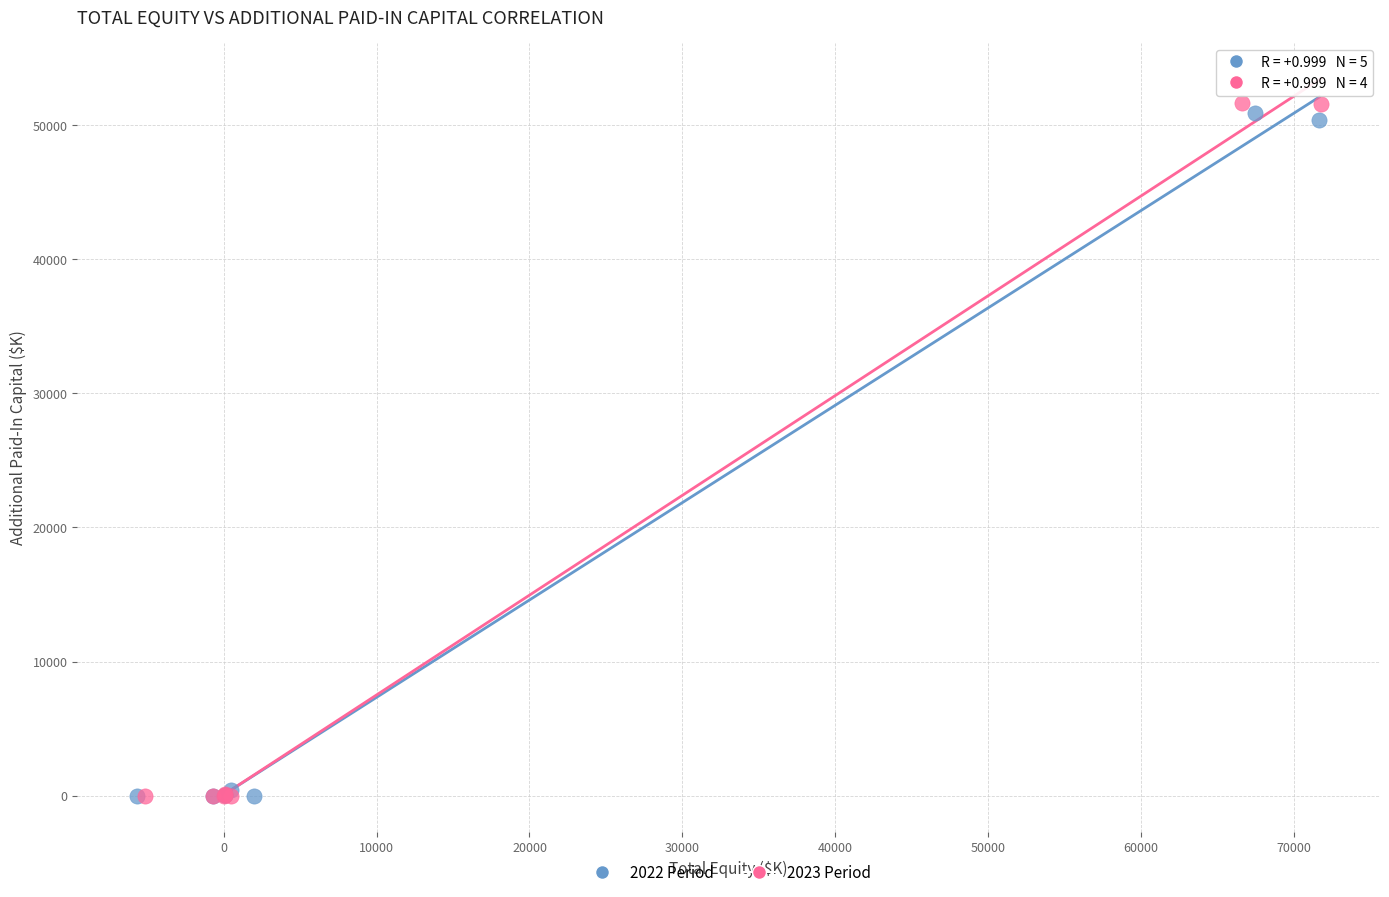

Which series has the widest spread of Y values?

2023 Period